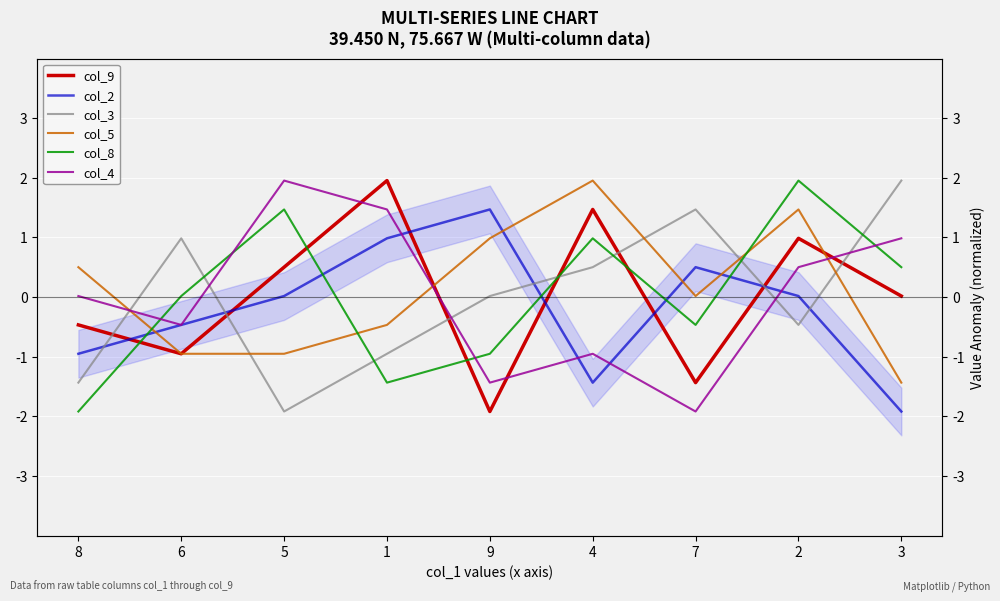

Is it true that col_9 equals -2.2 at 7?

False